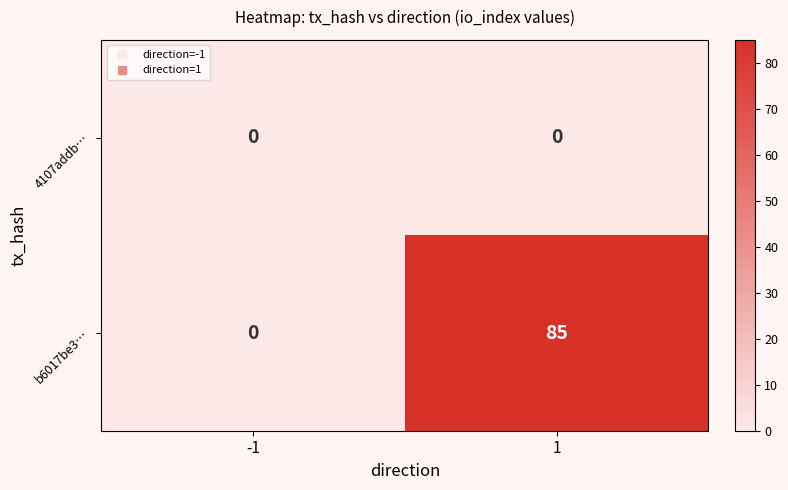

Rank the series by their maximum value, from lowest to highest.

4107addb…, b6017be3…